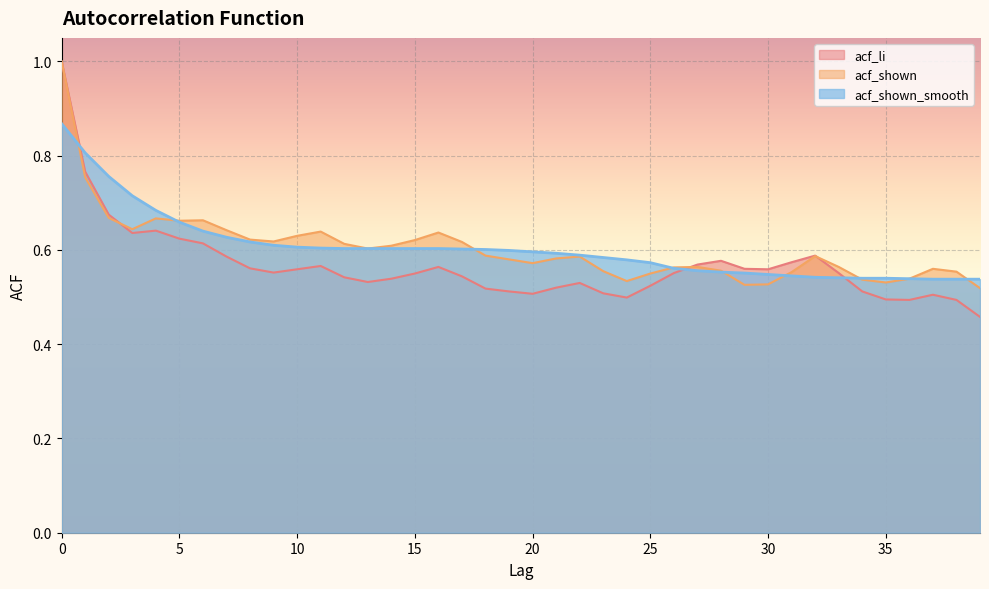

How many acf_shown_smooth values are between 0 and 1?

40